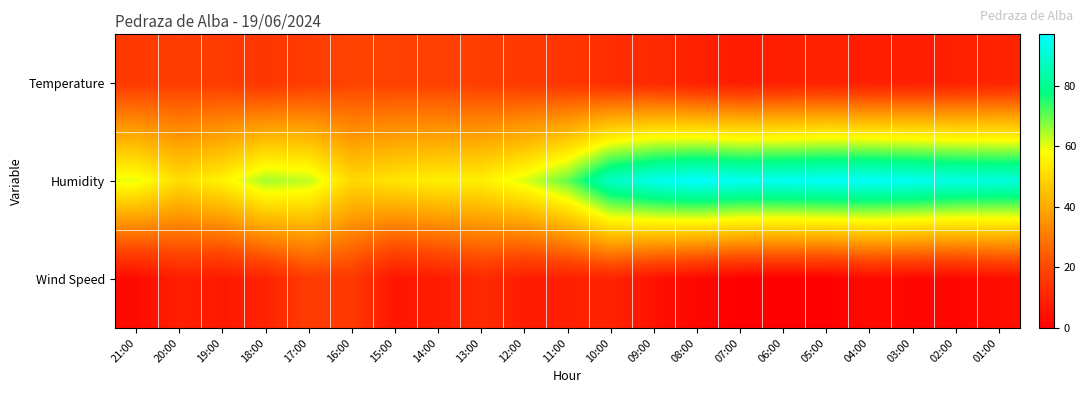

Reading right to left, list all the values displayed in this chart.

Temperature: 01:00=10.1	02:00=9.3	03:00=8.6	04:00=8.6	05:00=9.7	06:00=8.9	07:00=8.2	08:00=9.3	09:00=11.9	10:00=12.8	11:00=15.1	12:00=16.2	13:00=17.3	14:00=18.2	15:00=18.3	16:00=18.8	17:00=17.0	18:00=15.2	19:00=16.9	20:00=17.3	21:00=16.4
Humidity: 01:00=92.0	02:00=93.0	03:00=95.0	04:00=96.0	05:00=96.0	06:00=95.0	07:00=95.0	08:00=97.0	09:00=94.0	10:00=88.0	11:00=70.0	12:00=61.0	13:00=55.0	14:00=55.0	15:00=53.0	16:00=50.0	17:00=63.0	18:00=65.0	19:00=56.0	20:00=51.0	21:00=60.0
Wind Speed: 01:00=4.0	02:00=2.0	03:00=2.0	04:00=3.0	05:00=0.0	06:00=0.0	07:00=0.0	08:00=2.0	09:00=5.0	10:00=10.0	11:00=9.0	12:00=8.0	13:00=12.0	14:00=8.0	15:00=6.0	16:00=16.0	17:00=17.0	18:00=10.0	19:00=7.0	20:00=9.0	21:00=3.0